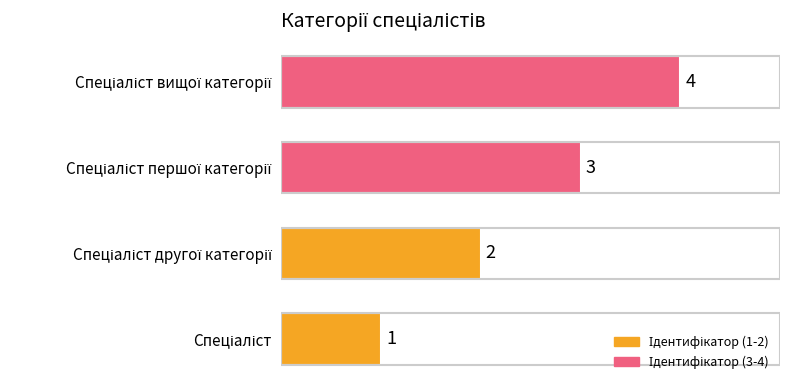

What is the sum of all values?

10